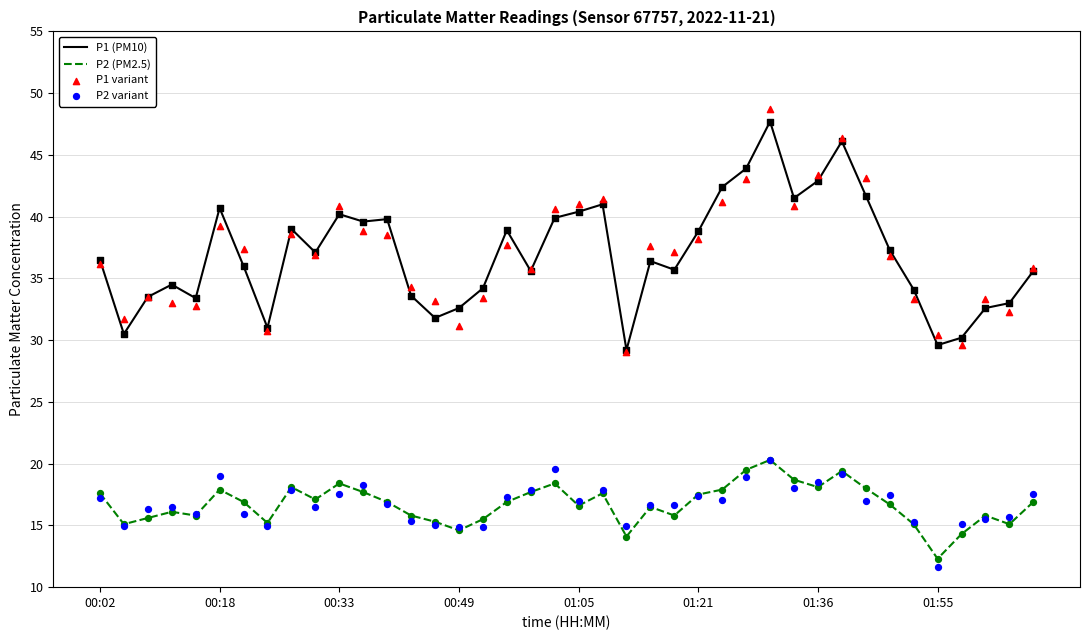

Which series has the widest spread of Y values?

P1 variant